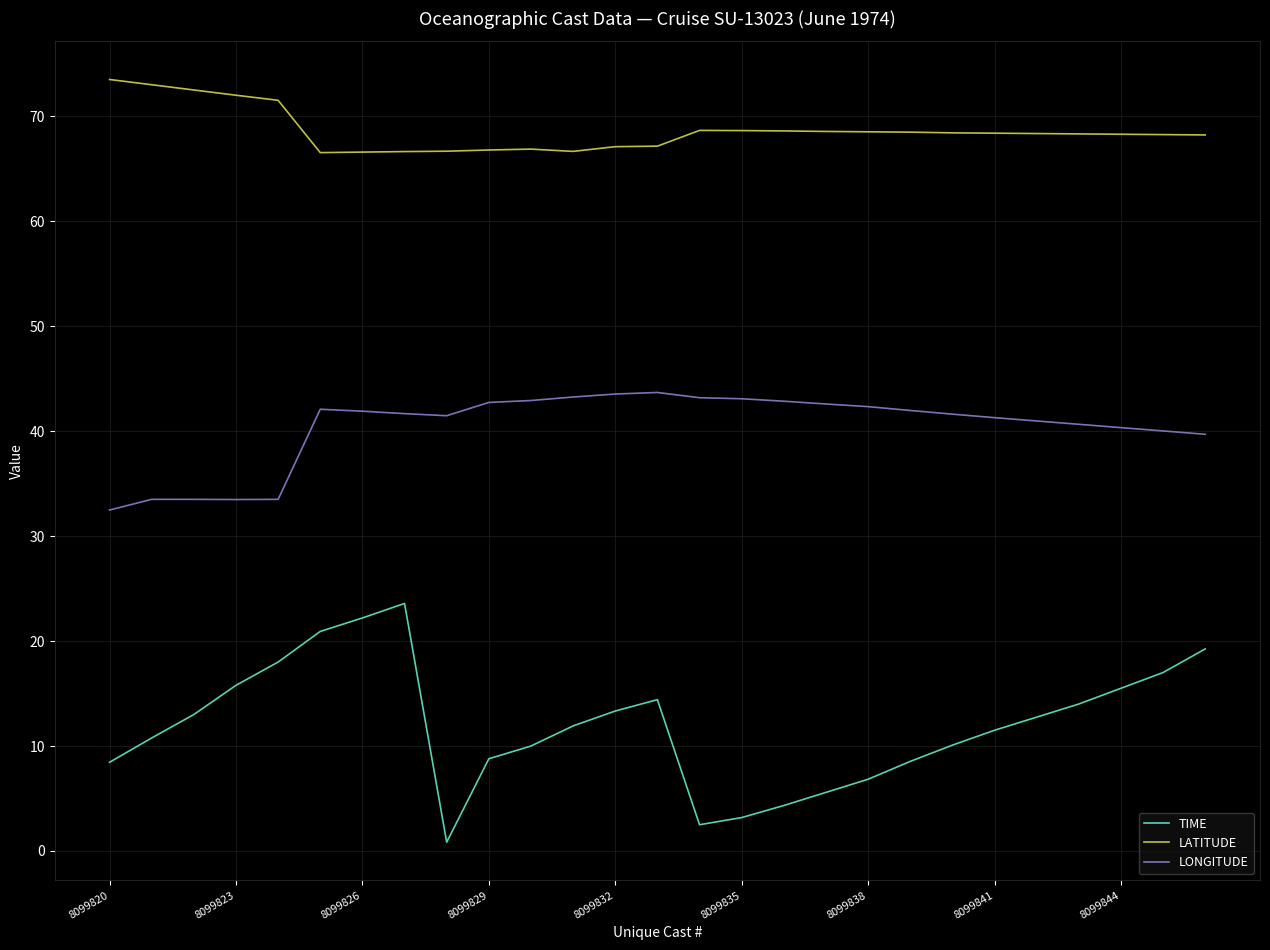

Which series has the largest total across all categories?

LATITUDE